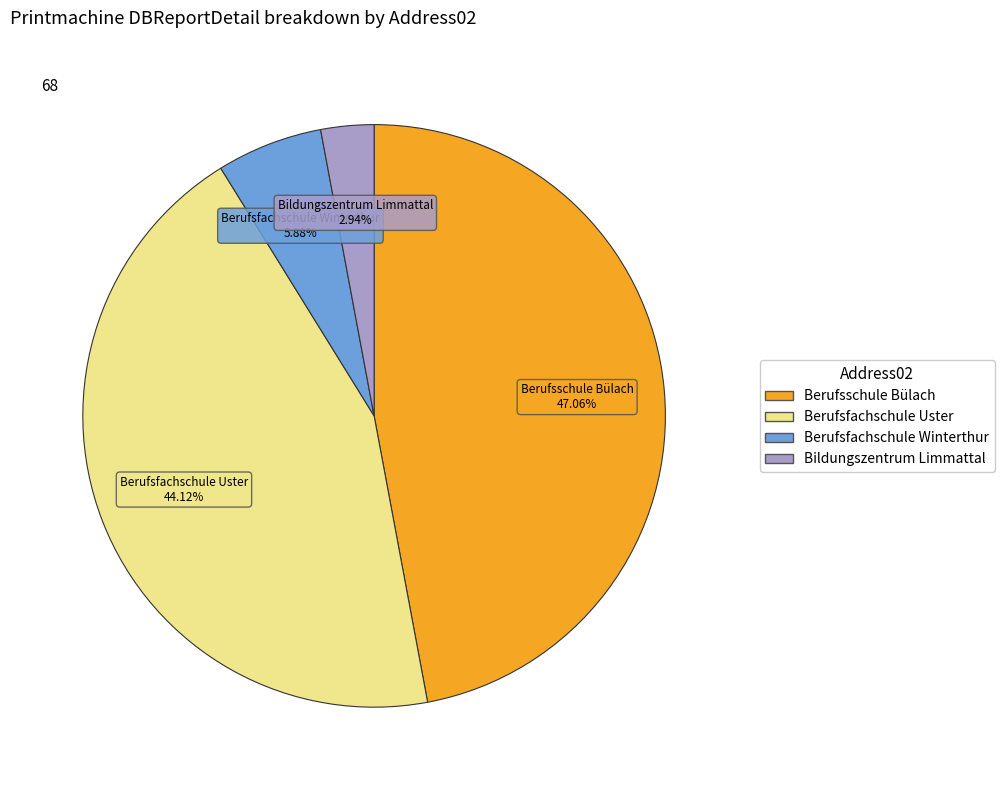

Rank the categories by value from lowest to highest.

Bildungszentrum Limmattal, Berufsfachschule Winterthur, Berufsfachschule Uster, Berufsschule Bülach